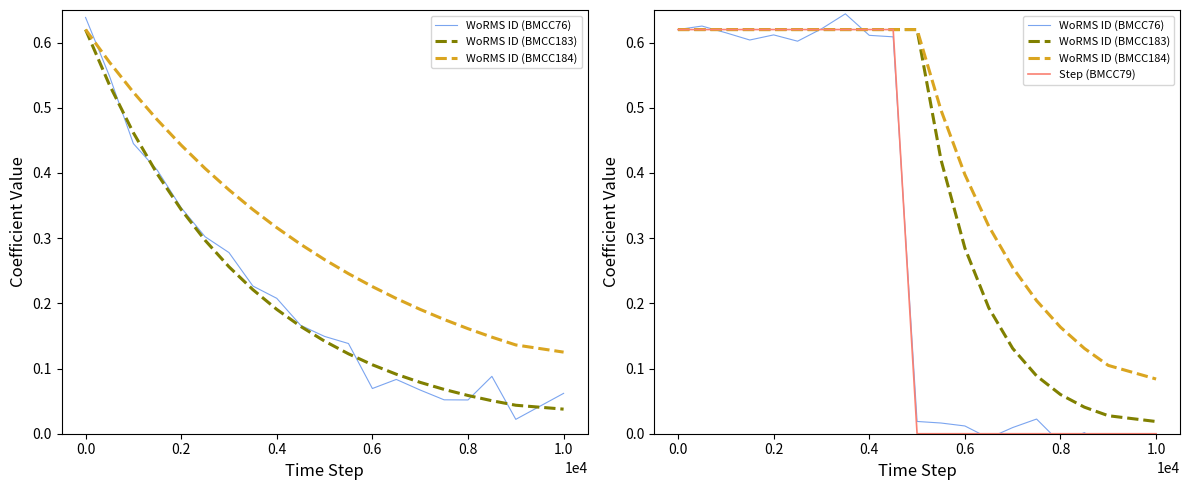

Which series has the largest total across all categories?

WoRMS ID (BMCC184)